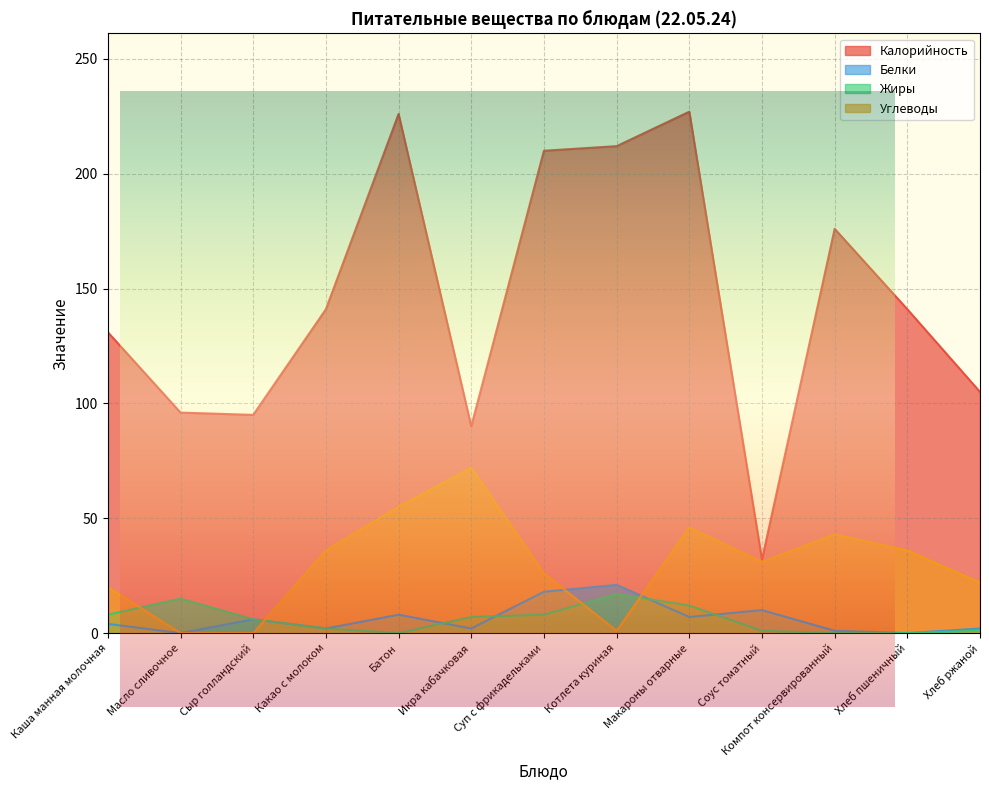

What is the maximum value for Углеводы?

72